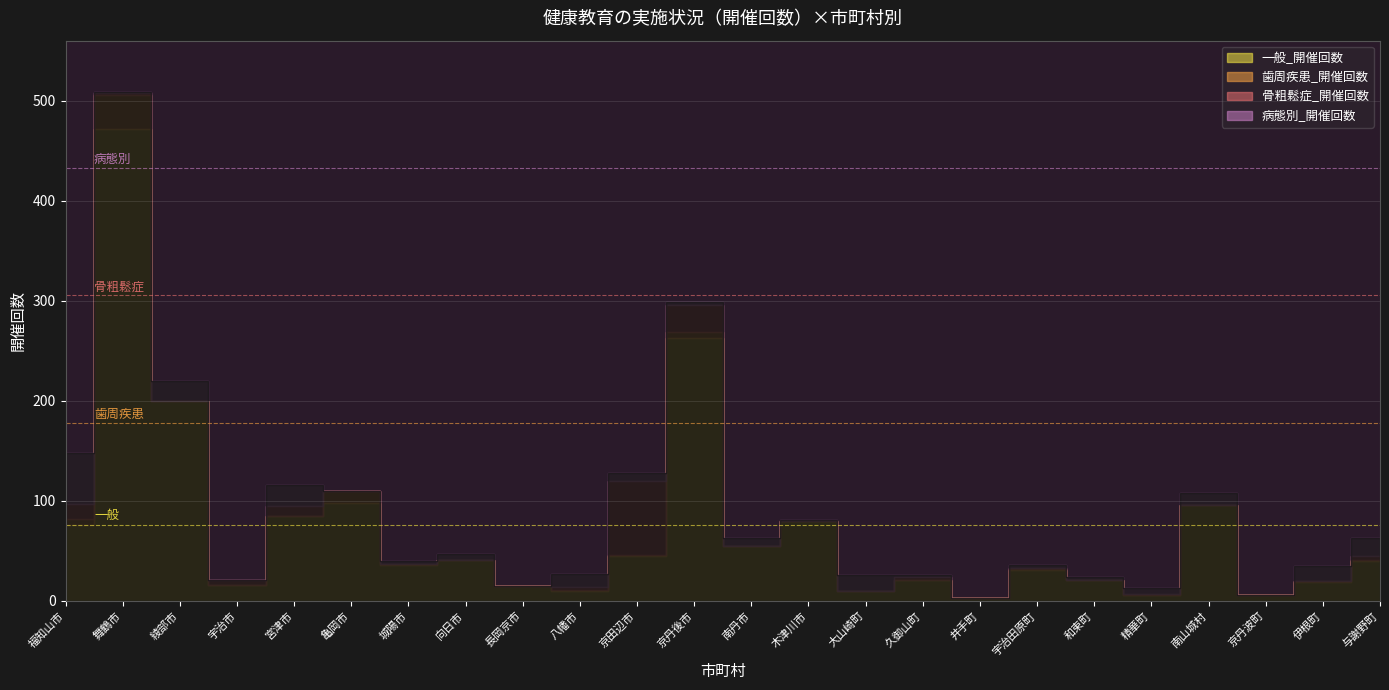

True or false: 骨粗鬆症_開催回数 has a value of 36 at 京丹波町.

False